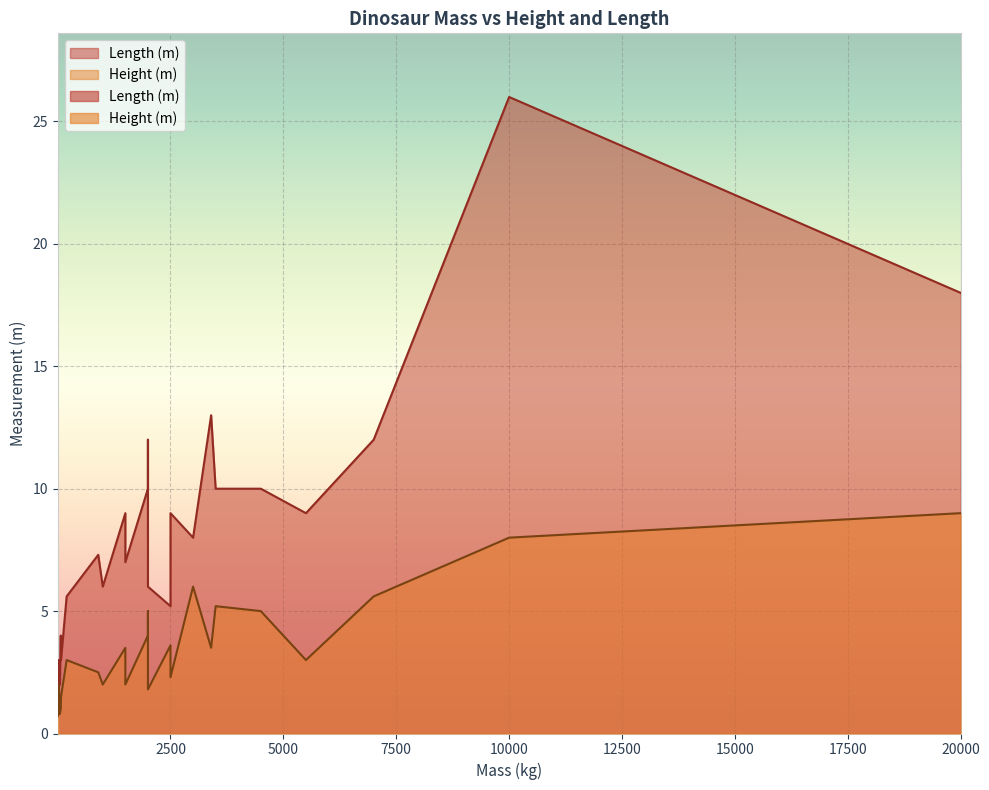

Rank the series at 75 from highest to lowest value.

Length (m), Height (m)